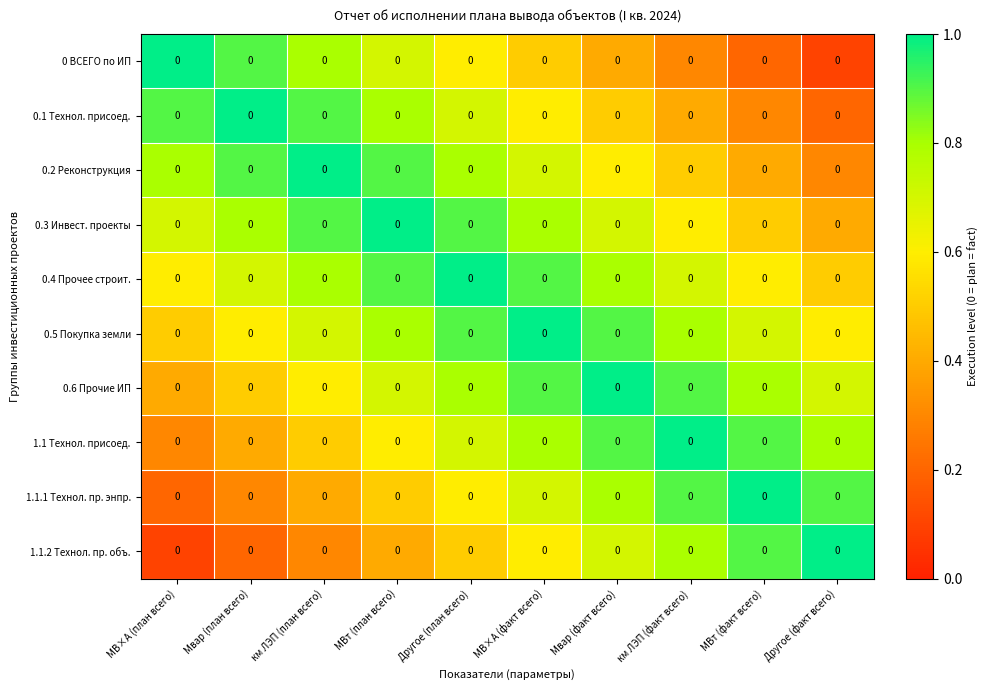

At МВт (факт всего), list the series in order from smallest to largest.

0 ВСЕГО по ИП, 0.1 Технол. присоед., 0.2 Реконструкция, 0.3 Инвест. проекты, 0.4 Прочее строит., 0.5 Покупка земли, 0.6 Прочие ИП, 1.1 Технол. присоед., 1.1.2 Технол. пр. объ., 1.1.1 Технол. пр. энпр.